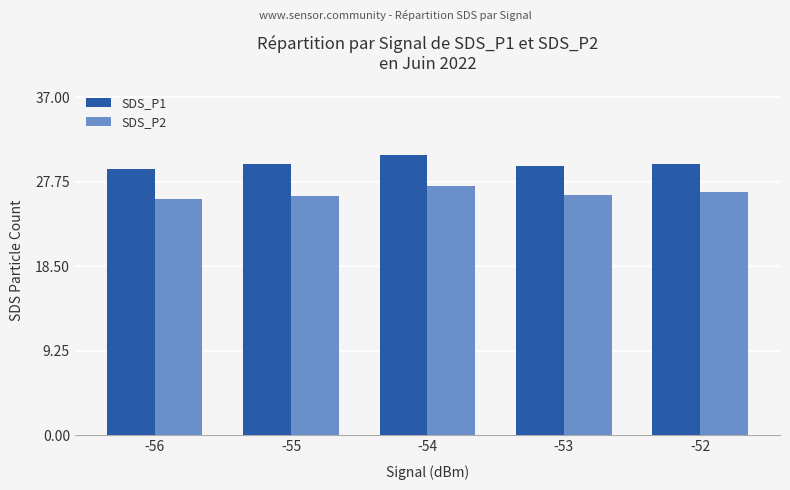

How many values in the SDS_P2 series are below 26?

1